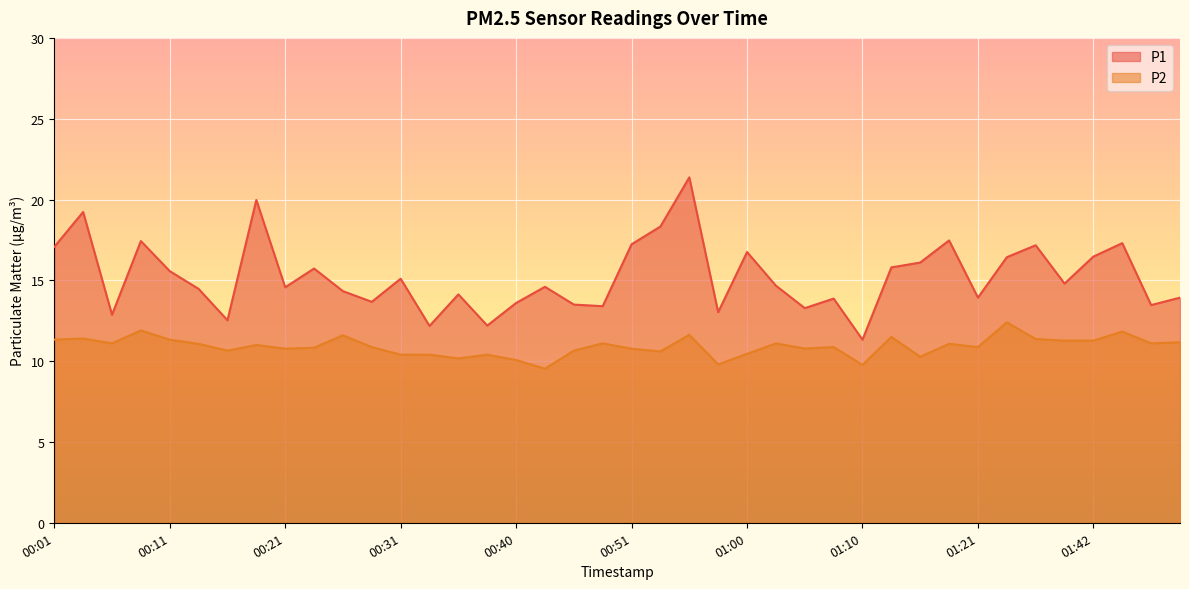

How many lines are shown in the chart?

2